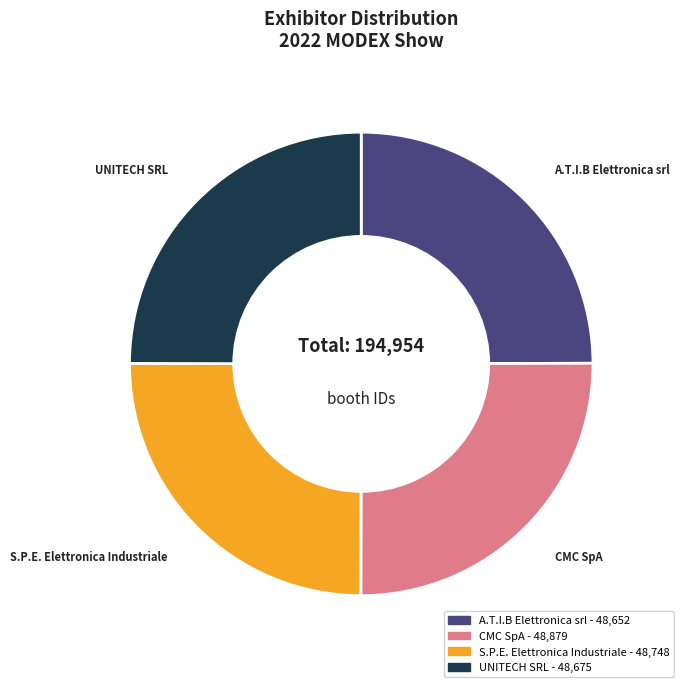

The UNITECH SRL slice represents 30% of the pie. True or false?

False